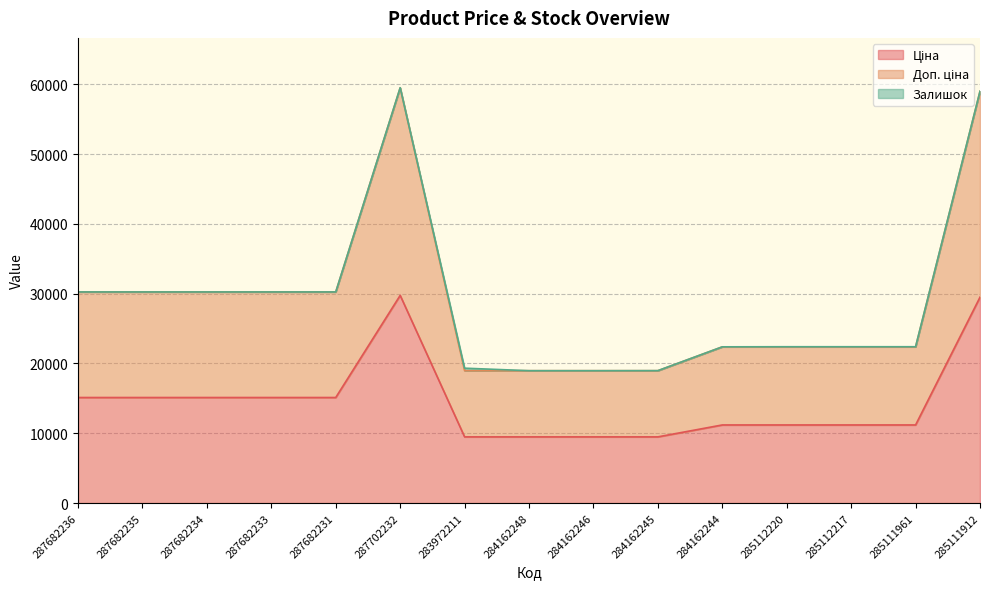

At which category does Ціна reach its first local peak?

287702232